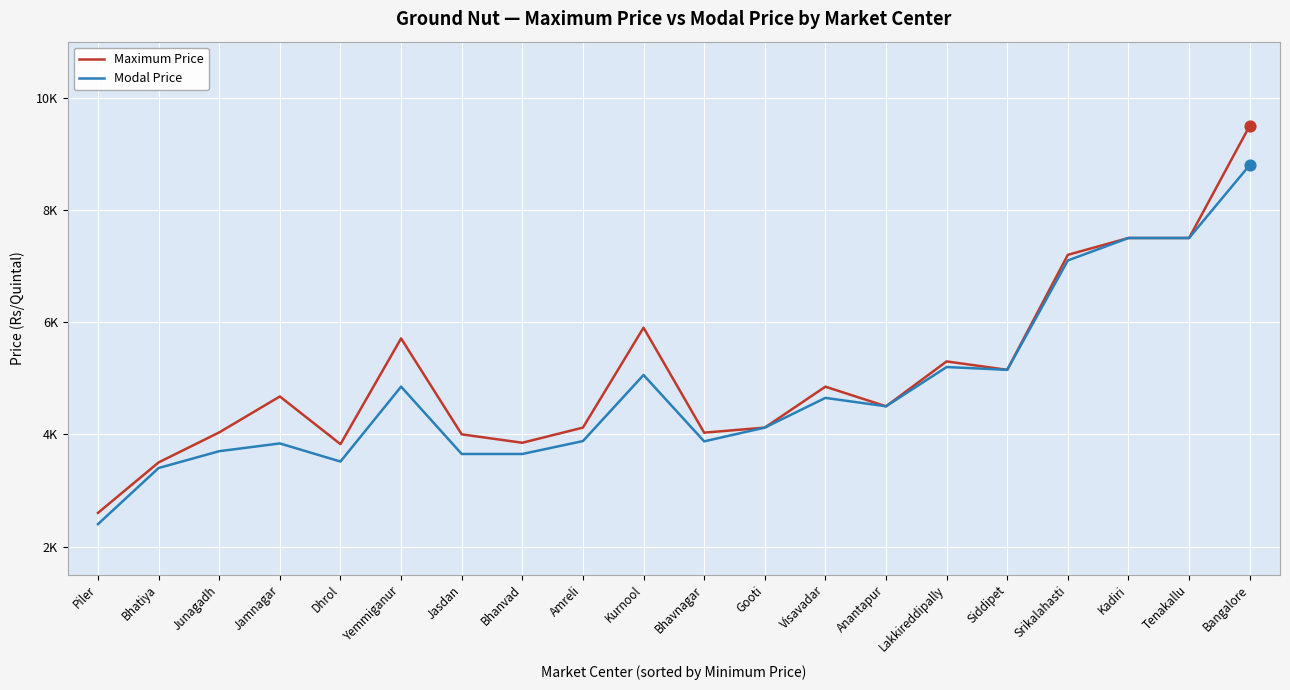

Which series has the largest total across all categories?

Maximum Price